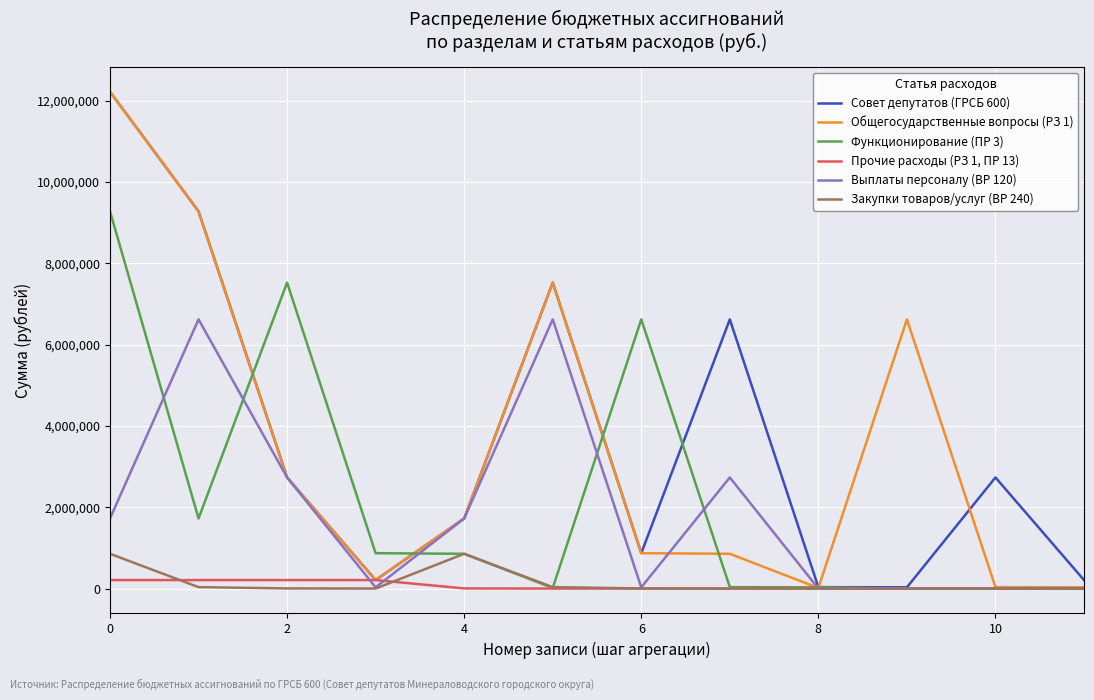

True or false: Выплаты персоналу (ВР 120) and Общегосударственные вопросы (РЗ 1) intersect in this chart.

True